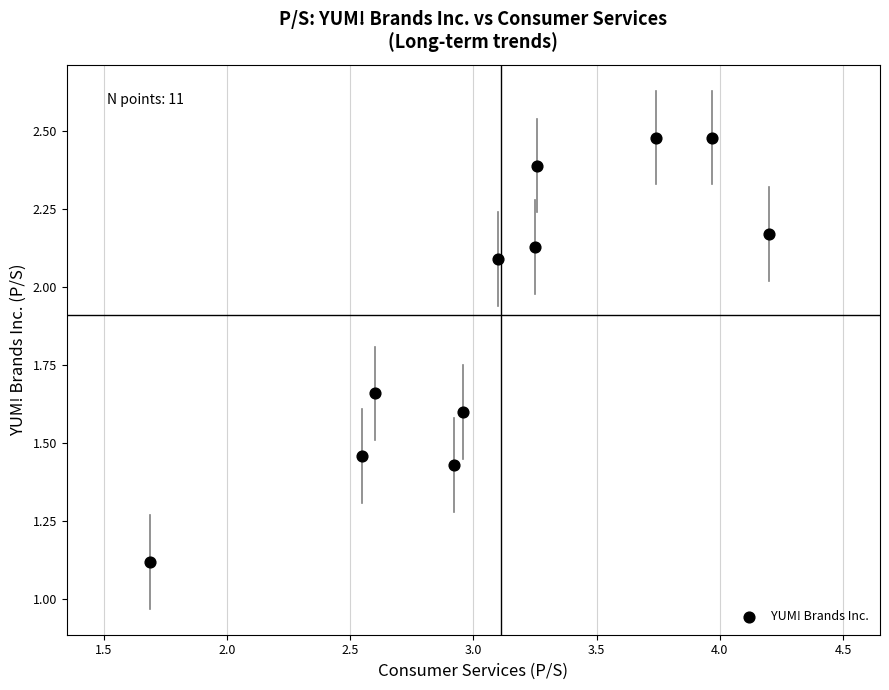

What is the average Y value?

1.9